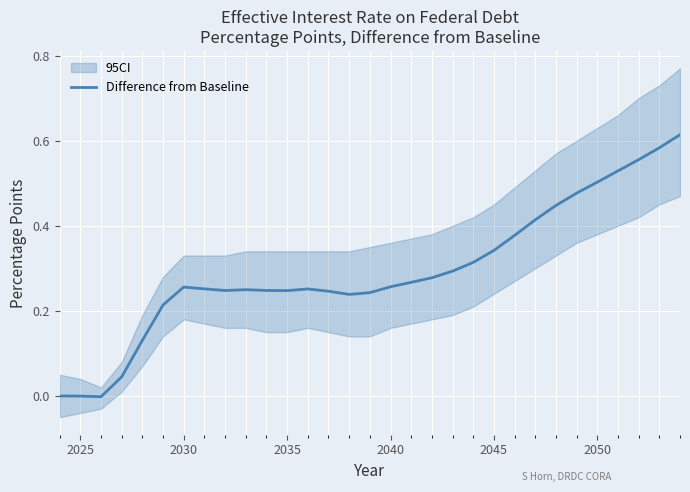

Reading left to right, extract all data points from this chart.

0.0	-0.0	-0.0	0.0	0.1	0.2	0.3	0.3	0.2	0.2	0.2	0.2	0.3	0.2	0.2	0.2	0.3	0.3	0.3	0.3	0.3	0.3	0.4	0.4	0.4	0.5	0.5	0.5	0.6	0.6	0.6